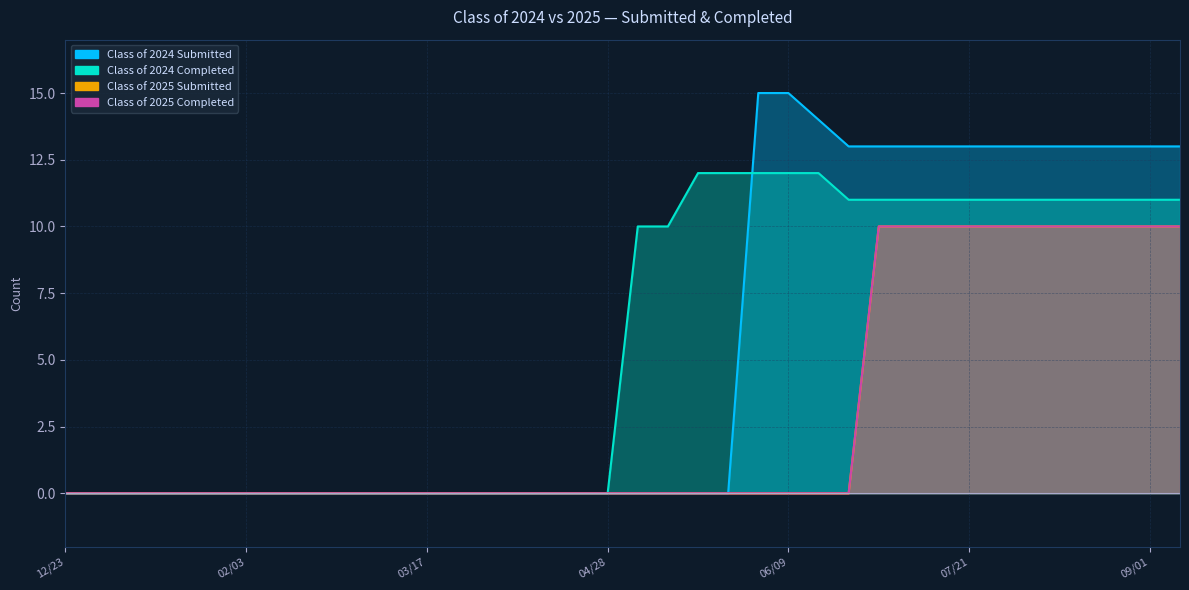

The value of Class of 2025 Completed at 09/08 is 10. True or false?

True